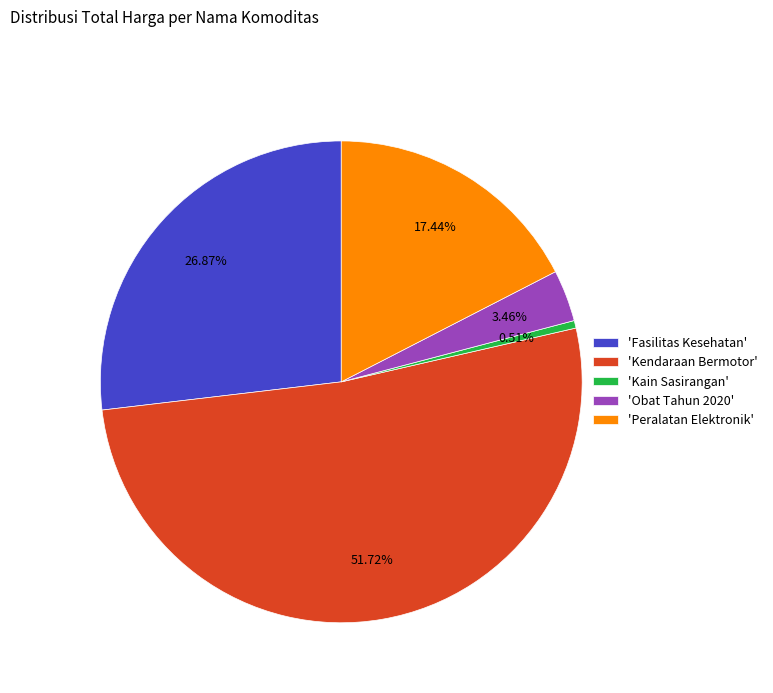

Which category has the smallest portion of the pie?

'Kain Sasirangan'